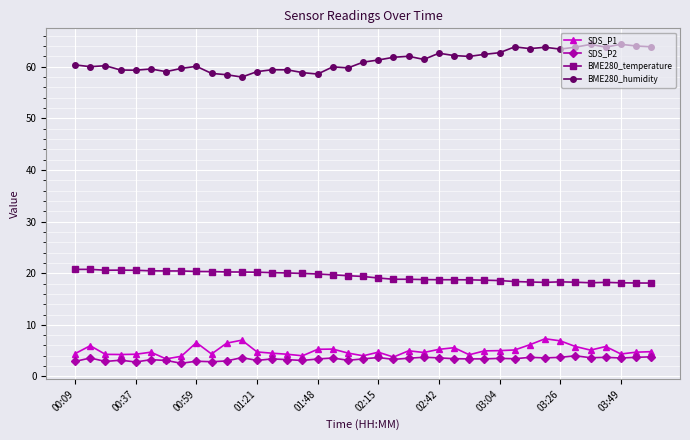

Is this an area chart (filled region under the line)?

No